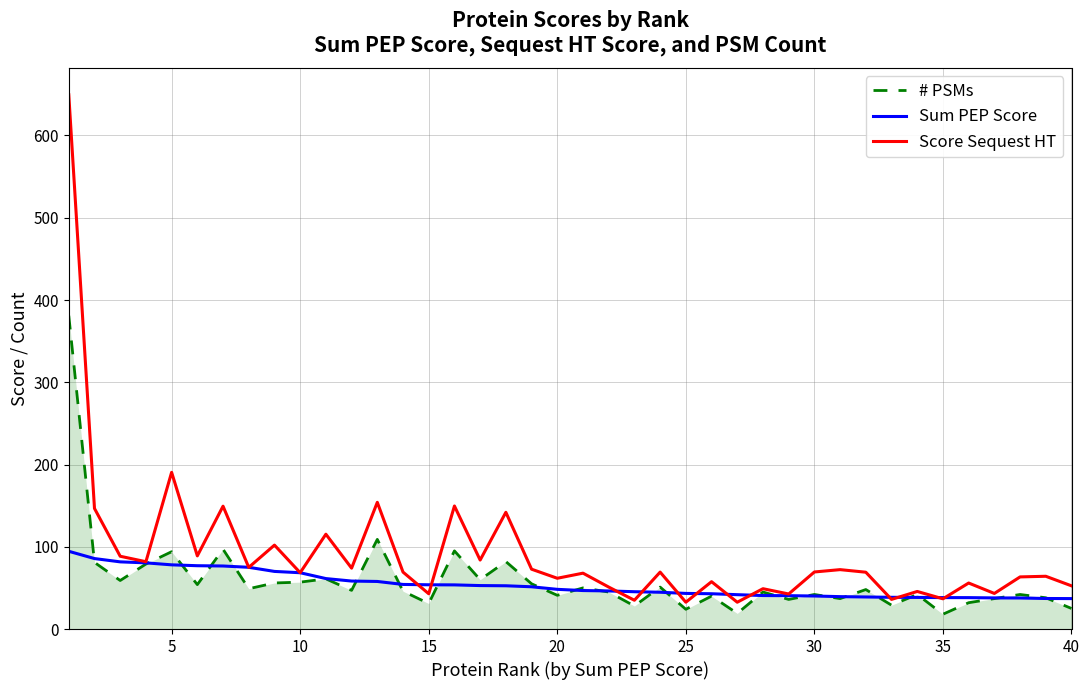

What is the greatest value displayed?

649.5